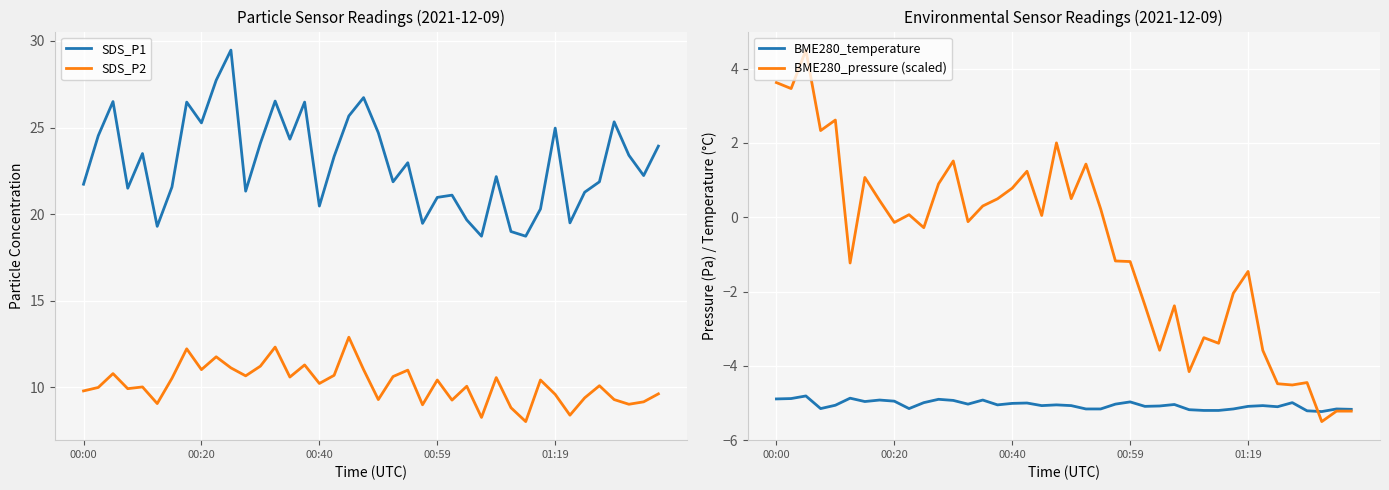

What is the minimum value for BME280_temperature?

-5.2